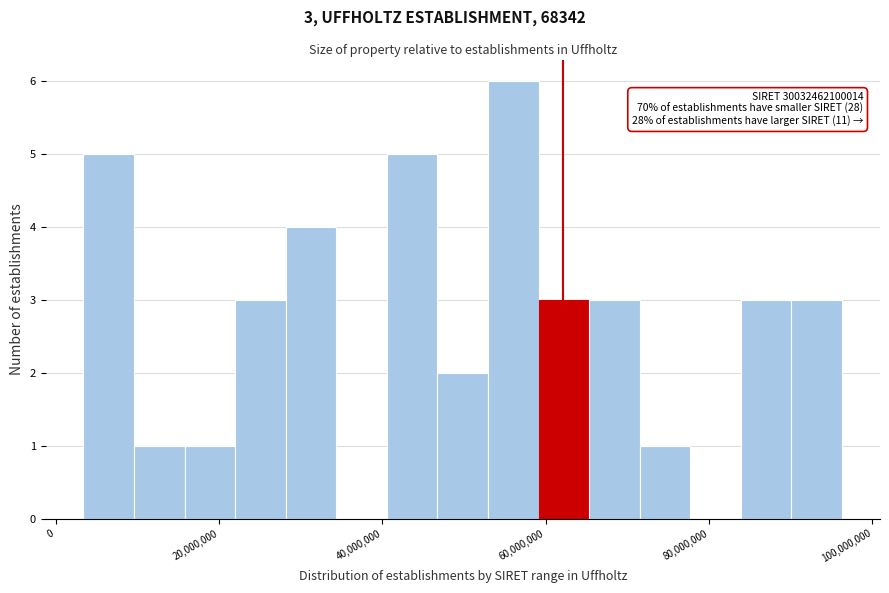

Around what value on the x-axis is the tallest bar? Give the approximate position of its centre, as read against the axis.

56000000